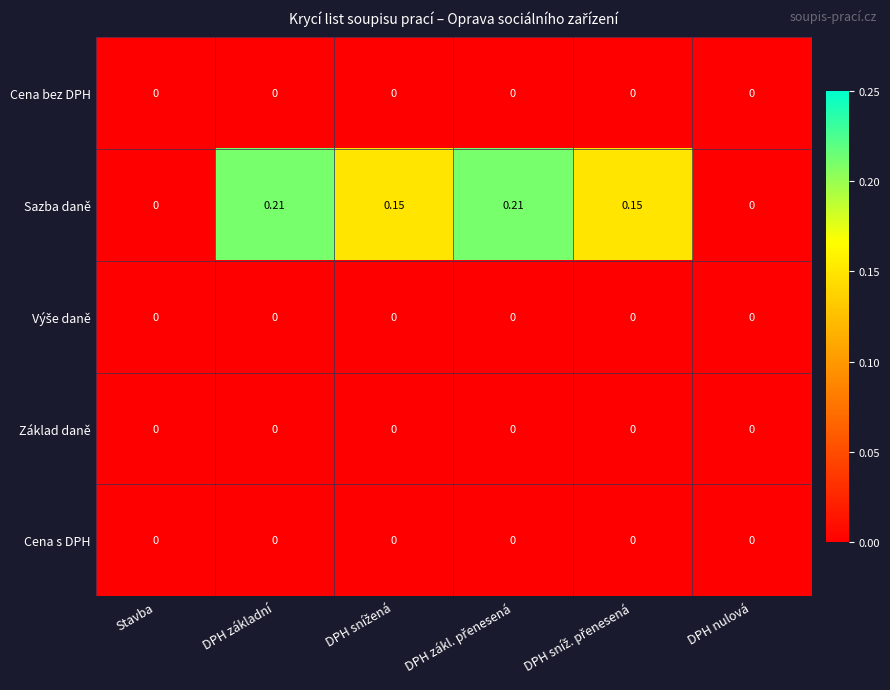

Which series has the largest total across all categories?

Sazba daně